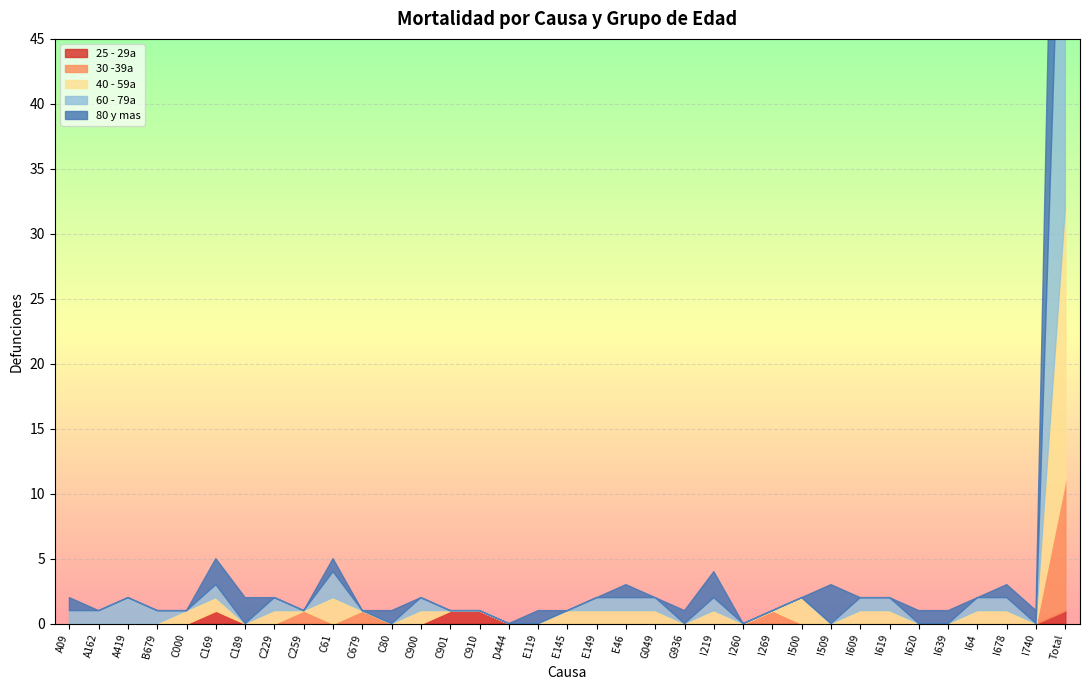

Does the chart display data point markers on the line(s)?

No